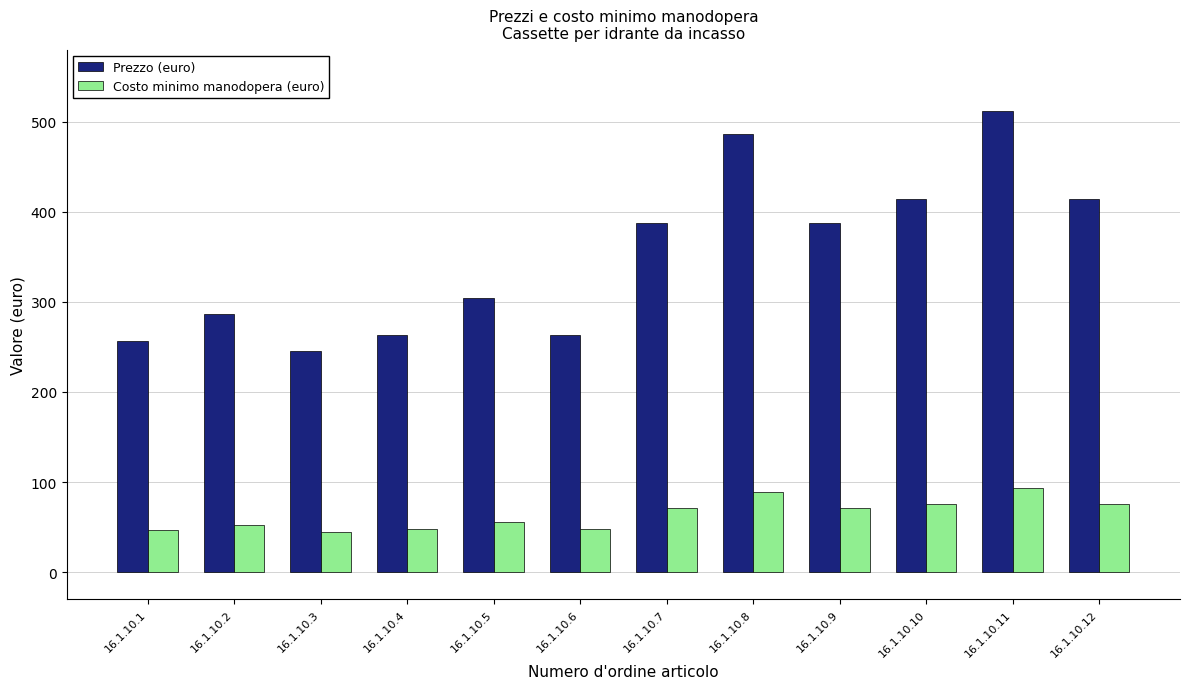

What is the total value across all series at 16.1.10.5?

360.0